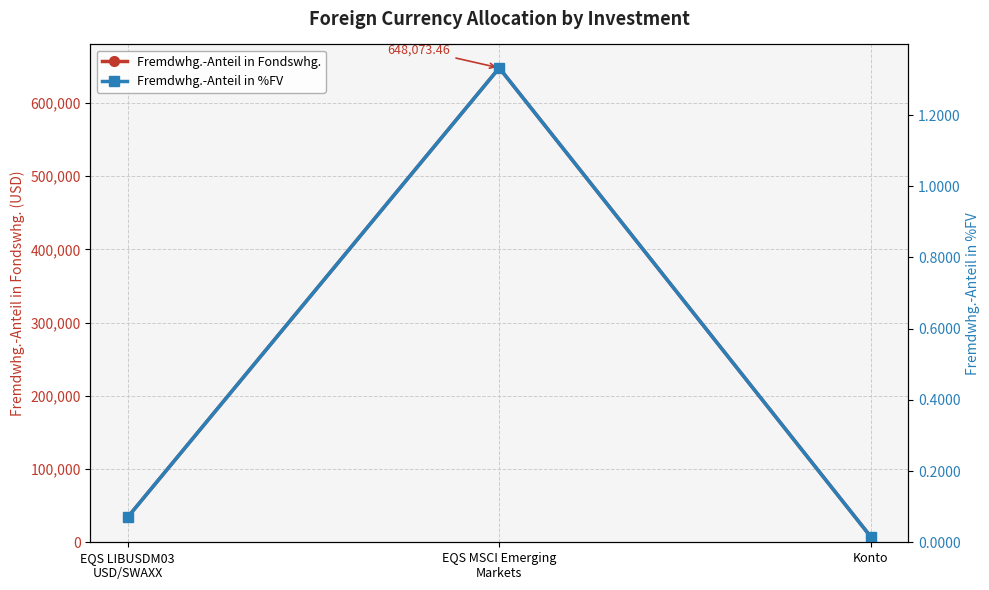

How many values in the Fremdwhg.-Anteil in Fondswhg. series are below 34080?

1